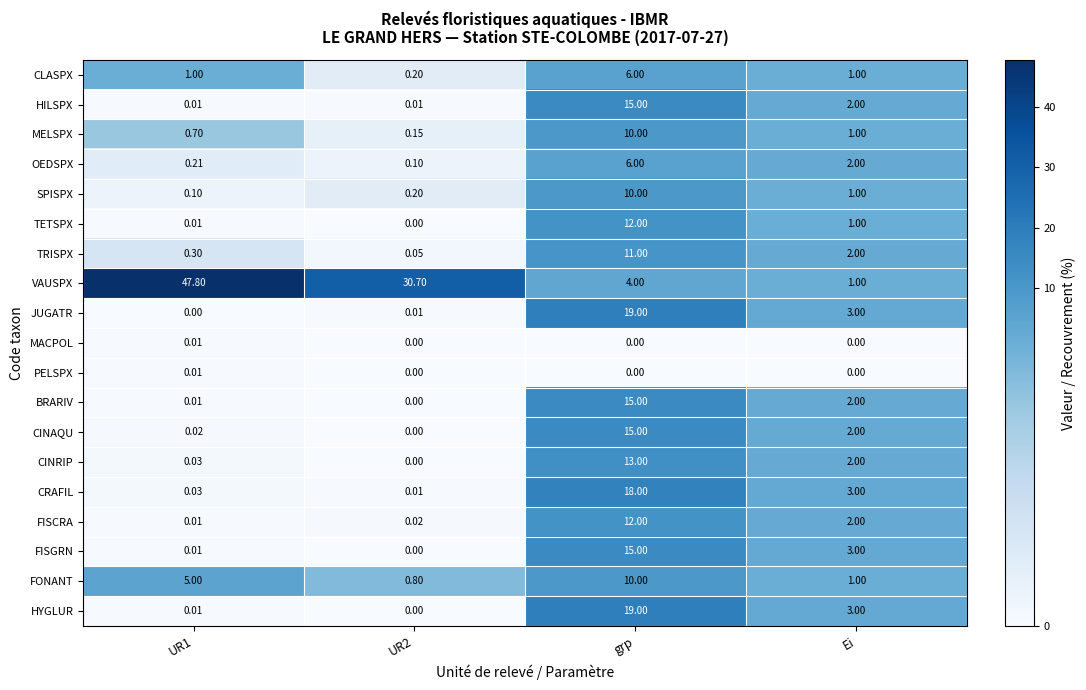

At how many categories does at least one series exceed 16?

3